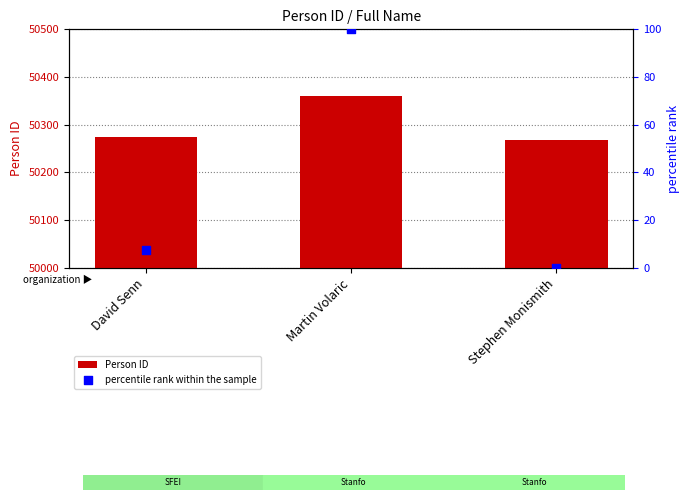

At which category is the sum across all series the highest?

Martin Volaric